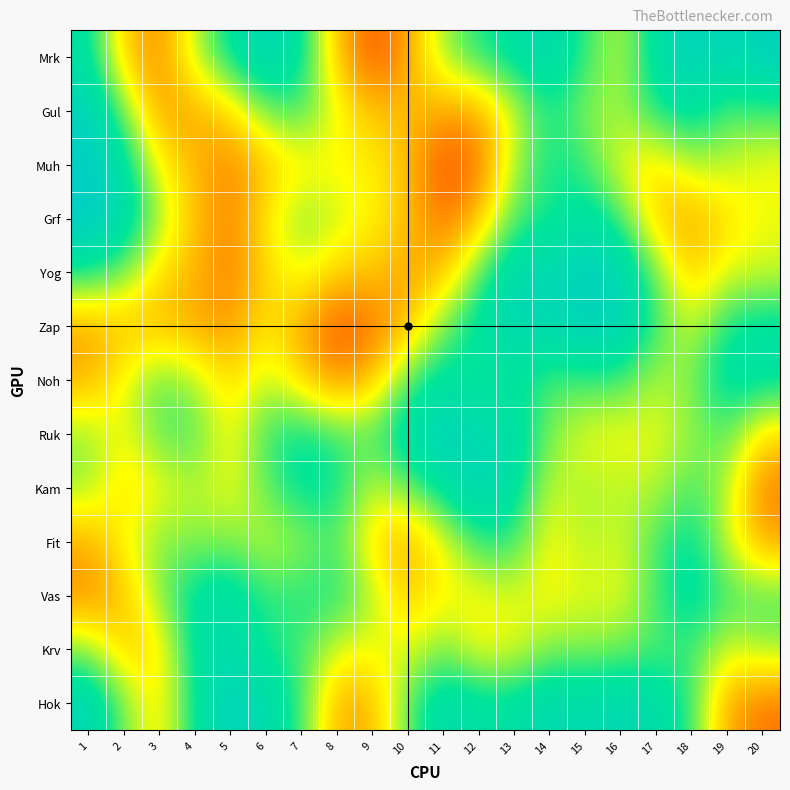

Reading left to right, list all the values displayed in this chart.

Mrk: 1=0.8	2=0.4	3=0.3	4=0.6	5=0.8	6=0.9	7=0.8	8=0.4	9=0.2	10=0.3	11=0.6	12=0.7	13=0.8	14=0.9	15=0.7	16=0.6	17=0.8	18=0.9	19=0.9	20=0.9
Gul: 1=0.9	2=0.6	3=0.3	4=0.3	5=0.4	6=0.6	7=0.7	8=0.5	9=0.4	10=0.4	11=0.3	12=0.3	13=0.5	14=0.7	15=0.6	16=0.6	17=0.7	18=0.8	19=0.7	20=0.7
Muh: 1=1.0	2=0.8	3=0.5	4=0.4	5=0.3	6=0.4	7=0.5	8=0.5	9=0.5	10=0.4	11=0.2	12=0.2	13=0.6	14=0.7	15=0.7	16=0.5	17=0.4	18=0.6	19=0.6	20=0.5
Grf: 1=1.0	2=0.9	3=0.6	4=0.4	5=0.3	6=0.5	7=0.6	8=0.6	9=0.5	10=0.4	11=0.2	12=0.4	13=0.7	14=0.7	15=0.8	16=0.7	17=0.4	18=0.3	19=0.4	20=0.5
Yog: 1=0.7	2=0.6	3=0.4	4=0.4	5=0.3	6=0.4	7=0.5	8=0.4	9=0.4	10=0.3	11=0.4	12=0.7	13=0.9	14=0.9	15=0.9	16=0.9	17=0.6	18=0.4	19=0.5	20=0.5
Zap: 1=0.3	2=0.4	3=0.4	4=0.3	5=0.3	6=0.5	7=0.3	8=0.2	9=0.2	10=0.4	11=0.6	12=0.8	13=0.9	14=0.9	15=0.9	16=0.9	17=0.7	18=0.5	19=0.7	20=0.8
Noh: 1=0.3	2=0.5	3=0.7	4=0.6	5=0.4	6=0.6	7=0.4	8=0.3	9=0.4	10=0.7	11=0.8	12=0.7	13=0.8	14=0.7	15=0.7	16=0.7	17=0.6	18=0.6	19=0.8	20=0.8
Ruk: 1=0.6	2=0.5	3=0.7	4=0.7	5=0.5	6=0.7	7=0.8	8=0.7	9=0.7	10=0.8	11=0.9	12=0.9	13=0.8	14=0.6	15=0.5	16=0.5	17=0.5	18=0.6	19=0.7	20=0.4
Kam: 1=0.6	2=0.4	3=0.5	4=0.6	5=0.5	6=0.7	7=0.8	8=0.7	9=0.6	10=0.6	11=0.8	12=0.9	13=0.8	14=0.6	15=0.6	16=0.6	17=0.6	18=0.7	19=0.6	20=0.2
Fit: 1=0.3	2=0.5	3=0.6	4=0.6	5=0.6	6=0.6	7=0.6	8=0.7	9=0.4	10=0.3	11=0.5	12=0.7	13=0.7	14=0.5	15=0.6	16=0.5	17=0.7	18=0.8	19=0.5	20=0.3
Vas: 1=0.3	2=0.4	3=0.6	4=0.8	5=0.8	6=0.7	7=0.7	8=0.7	9=0.6	10=0.4	11=0.5	12=0.5	13=0.5	14=0.5	15=0.5	16=0.5	17=0.7	18=0.8	19=0.7	20=0.7
Krv: 1=0.6	2=0.4	3=0.4	4=0.8	5=0.9	6=0.7	7=0.7	8=0.5	9=0.5	10=0.5	11=0.6	12=0.5	13=0.5	14=0.6	15=0.6	16=0.6	17=0.7	18=0.7	19=0.5	20=0.6
Hok: 1=0.9	2=0.6	3=0.4	4=0.8	5=0.9	6=0.9	7=0.7	8=0.3	9=0.4	10=0.7	11=0.9	12=0.8	13=0.8	14=0.9	15=0.9	16=0.9	17=0.8	18=0.7	19=0.3	20=0.2